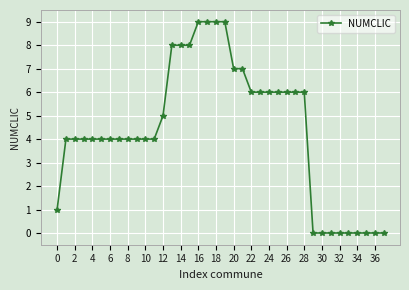

Reading left to right, list all the values displayed in this chart.

1	4	4	4	4	4	4	4	4	4	4	4	5	8	8	8	9	9	9	9	7	7	6	6	6	6	6	6	6	0	0	0	0	0	0	0	0	0